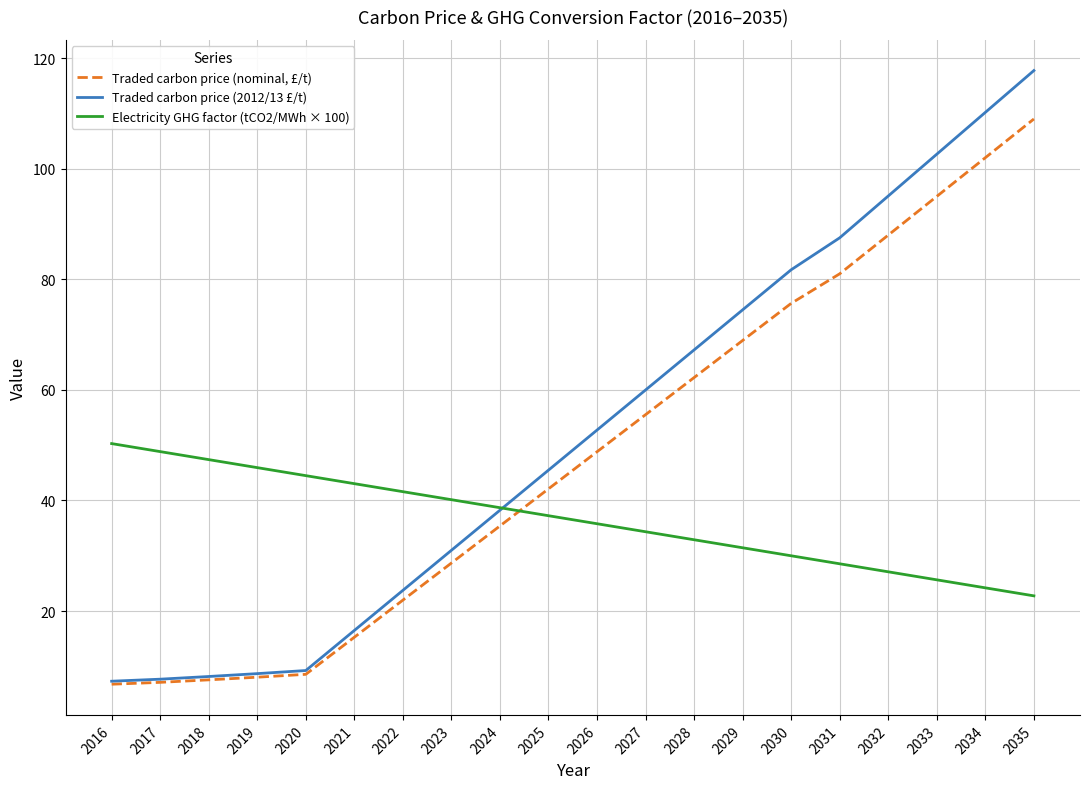

What is the total value across all series at 2022?

87.3